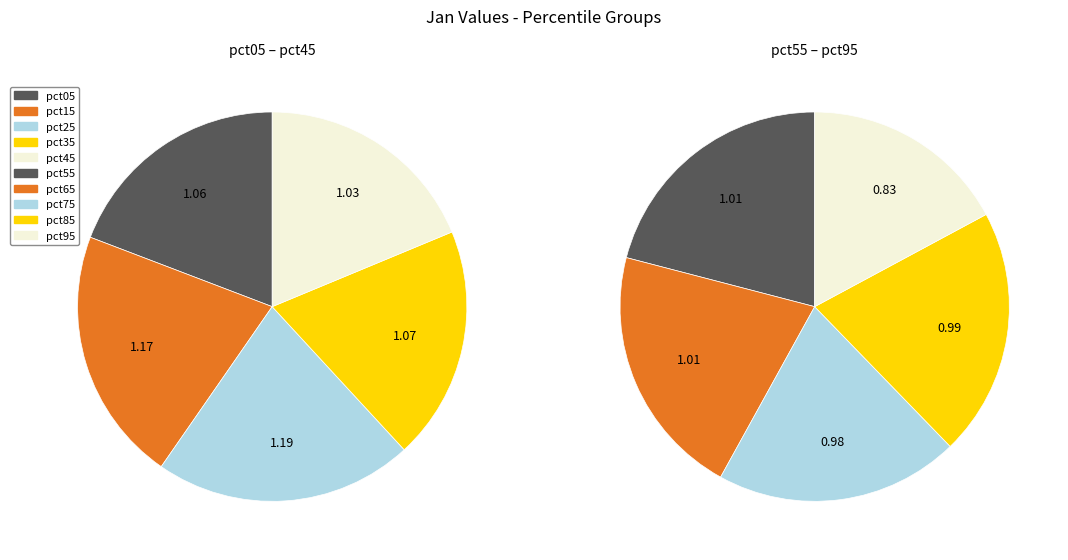

Between pct45 and pct75, which is larger?

pct45